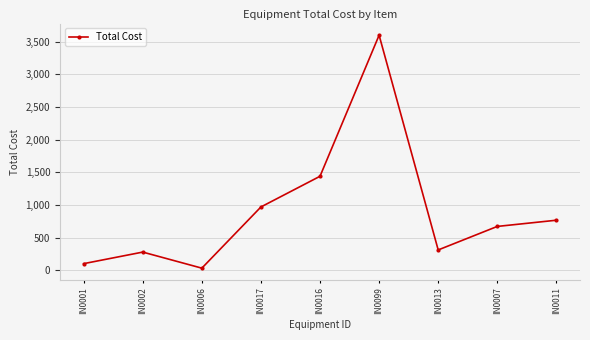

What is the difference between the values at IN0006 and IN0001?

69